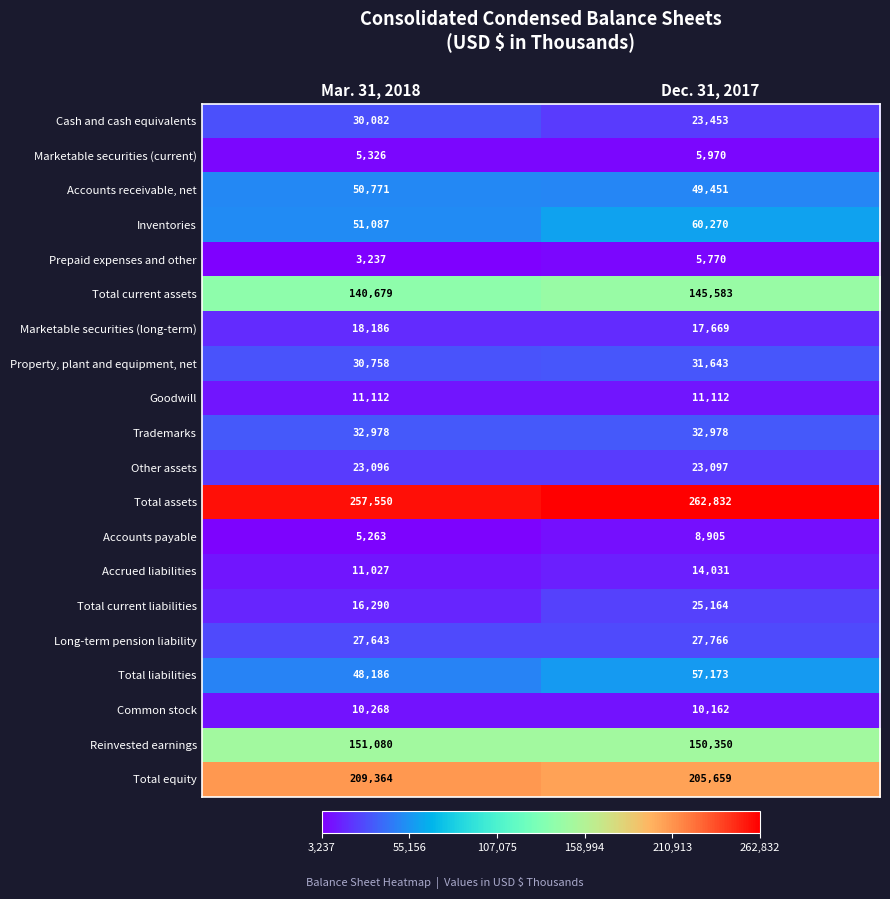

What is the spread (max minus min) of values at Dec. 31, 2017?

257062